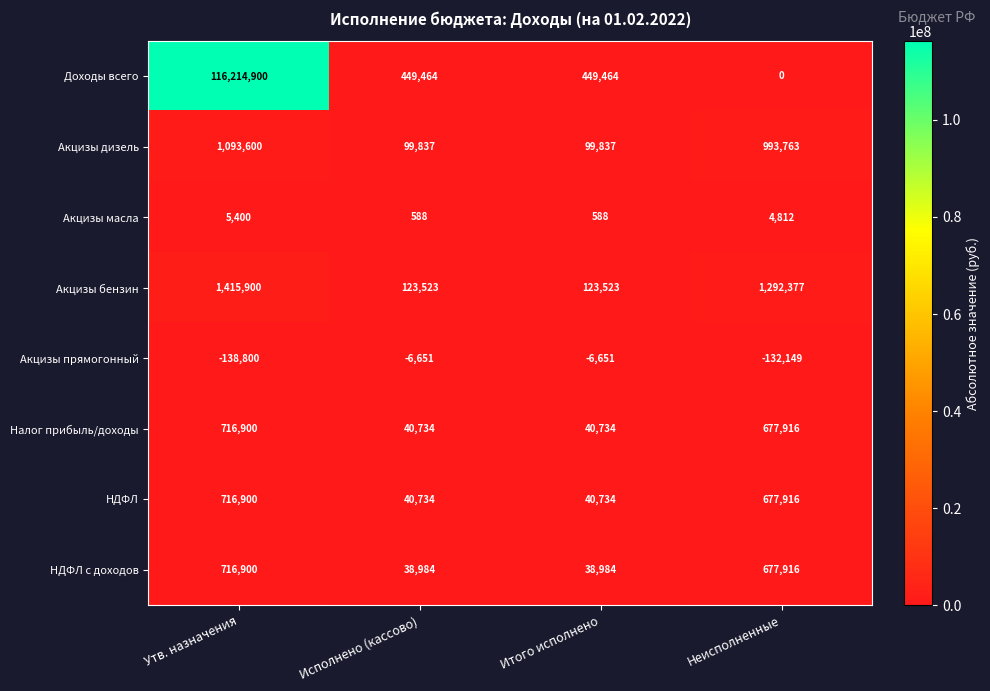

At which category is the sum across all series the highest?

Утв. назначения